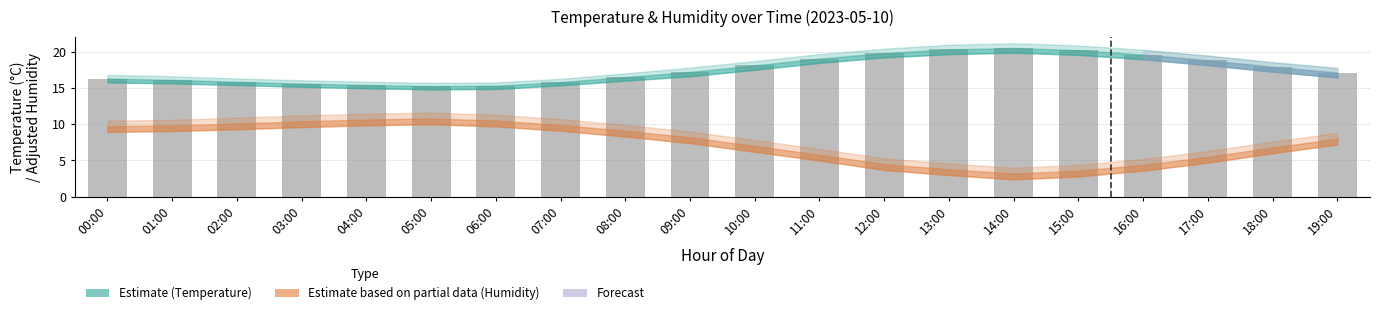

What is the maximum value shown in the chart?

20.5